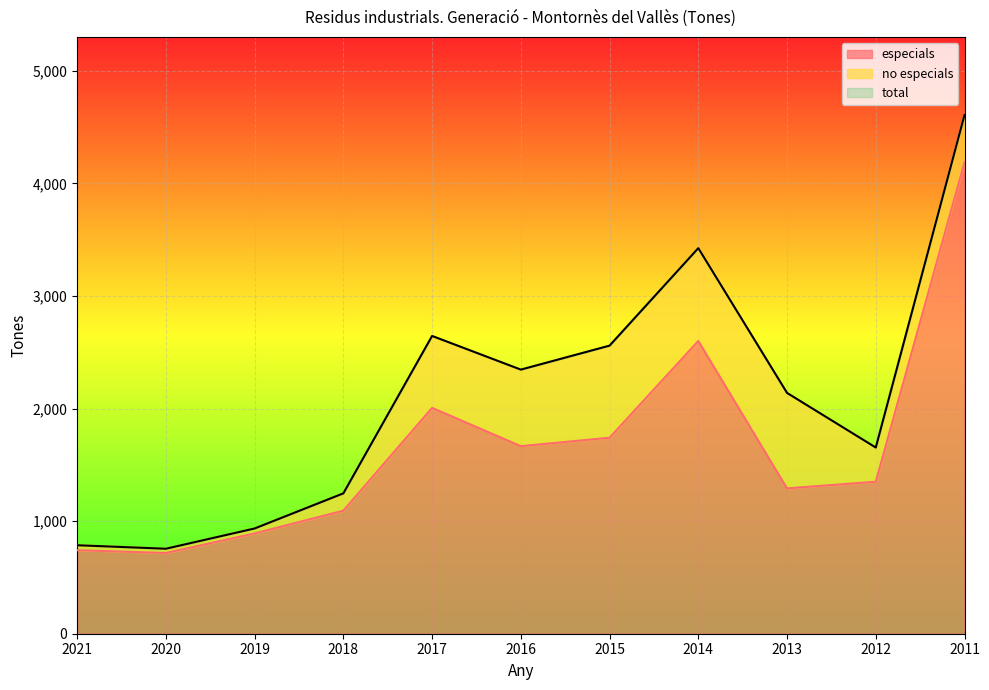

At which label does especials reach its peak?

2011